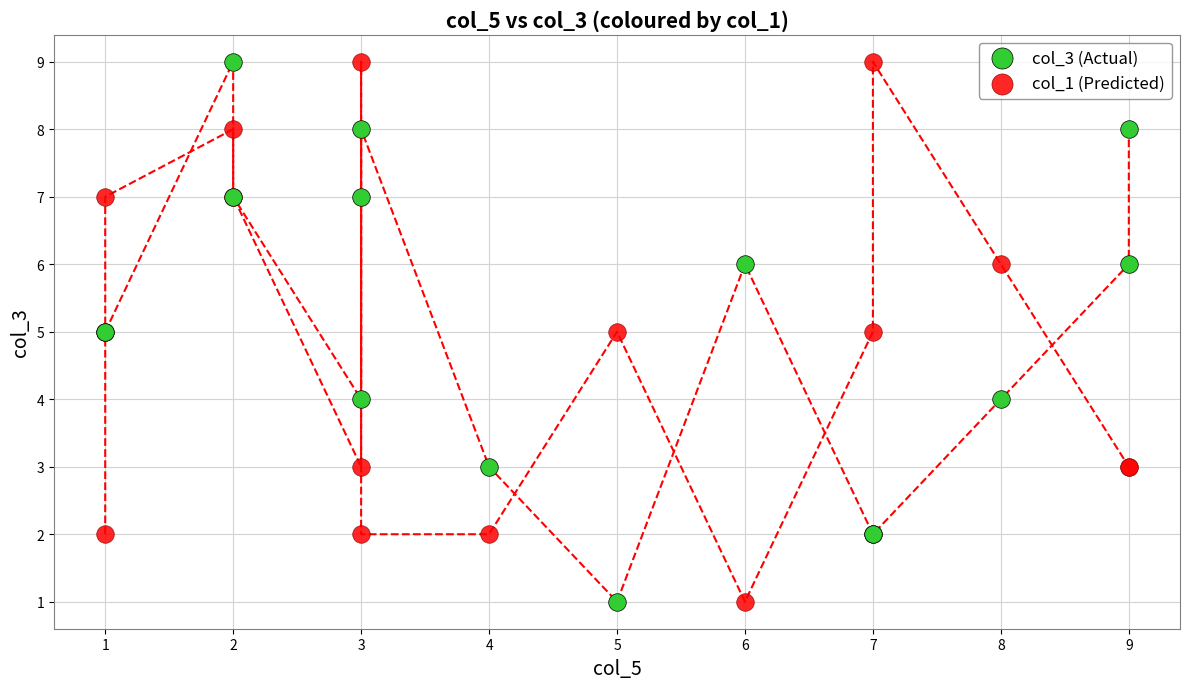

What is the X range (max minus min) for the scatter plot?

8